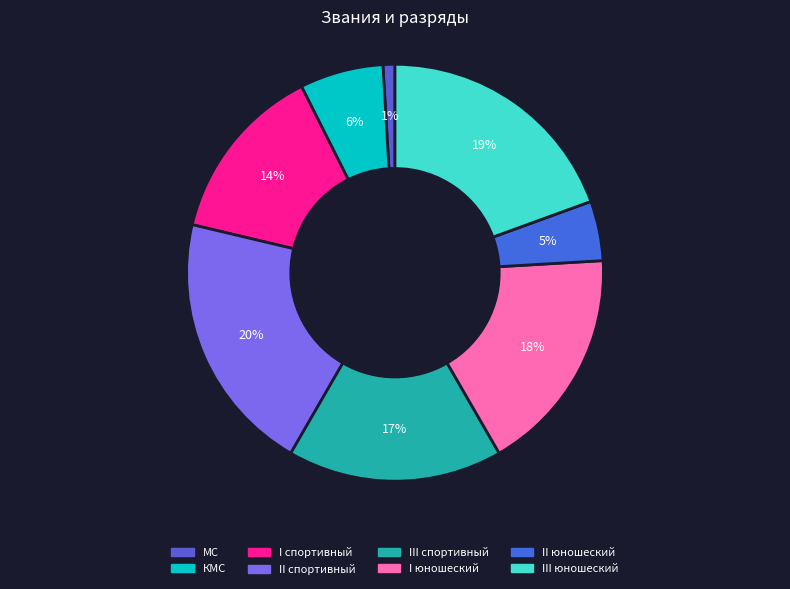

What is the ratio of the value at I юношеский to the value at II юношеский?

3.8